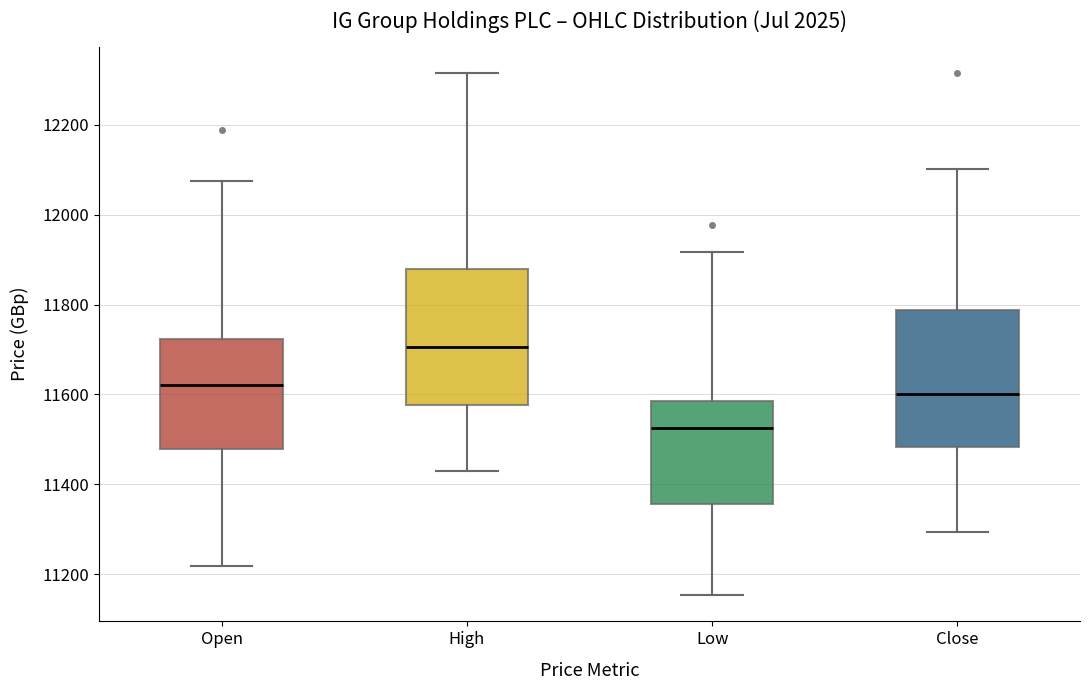

Where does the median line of the box for Open sit on the y-axis? The values are not printed on the chart, so give them approximately, as read against the axis.

11620